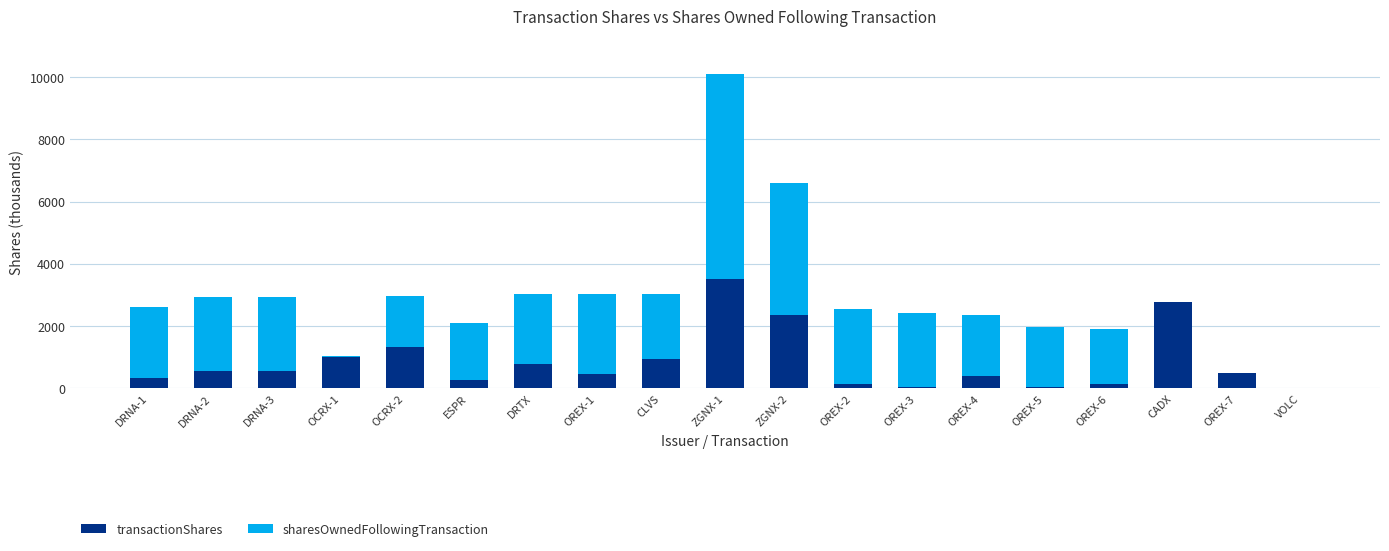

At which category is the sum across all series the highest?

ZGNX-1